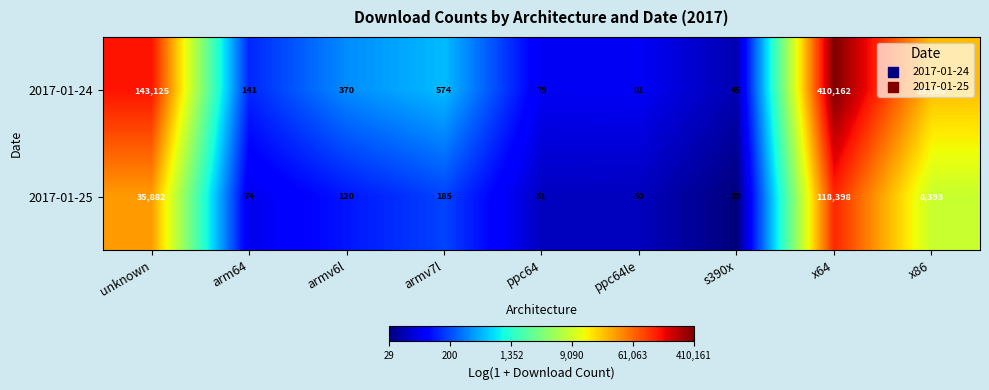

What is the difference between the 2017-01-24 values at armv7l and arm64?

433